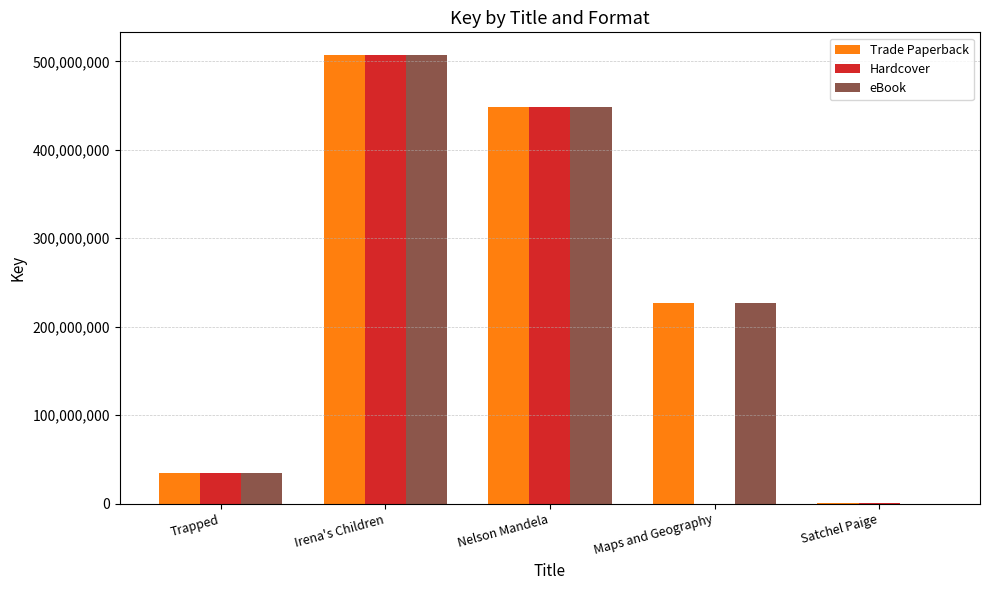

The value of Trade Paperback at Maps and Geography is 311032751. True or false?

False